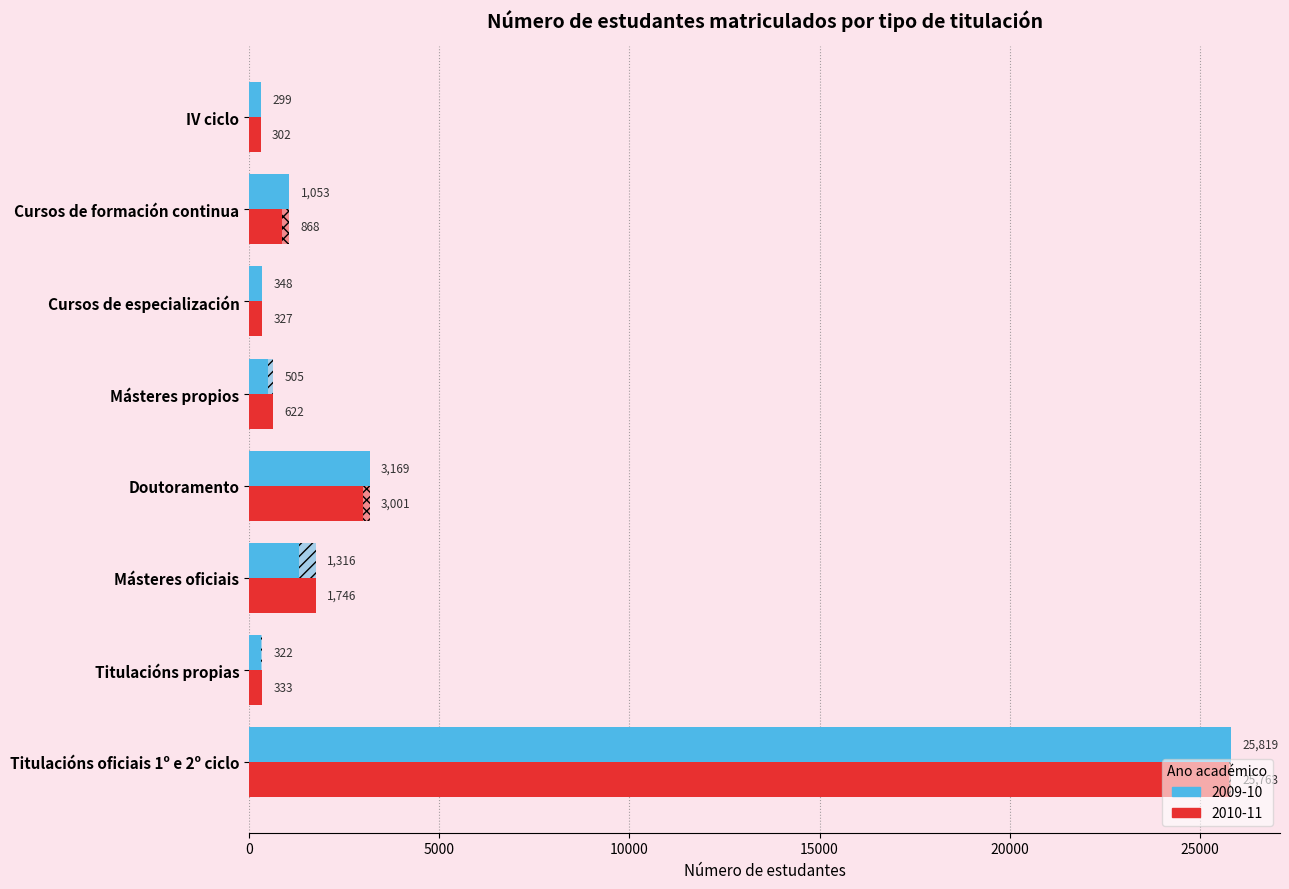

Reading left to right, list all the values displayed in this chart.

2009-10: Titulacións oficiais 1º e 2º ciclo=25819	Titulacións propias=322	Másteres oficiais=1316	Doutoramento=3169	Másteres propios=505	Cursos de especialización=348	Cursos de formación continua=1053	IV ciclo=299
2010-11: Titulacións oficiais 1º e 2º ciclo=25763	Titulacións propias=333	Másteres oficiais=1746	Doutoramento=3001	Másteres propios=622	Cursos de especialización=327	Cursos de formación continua=868	IV ciclo=302